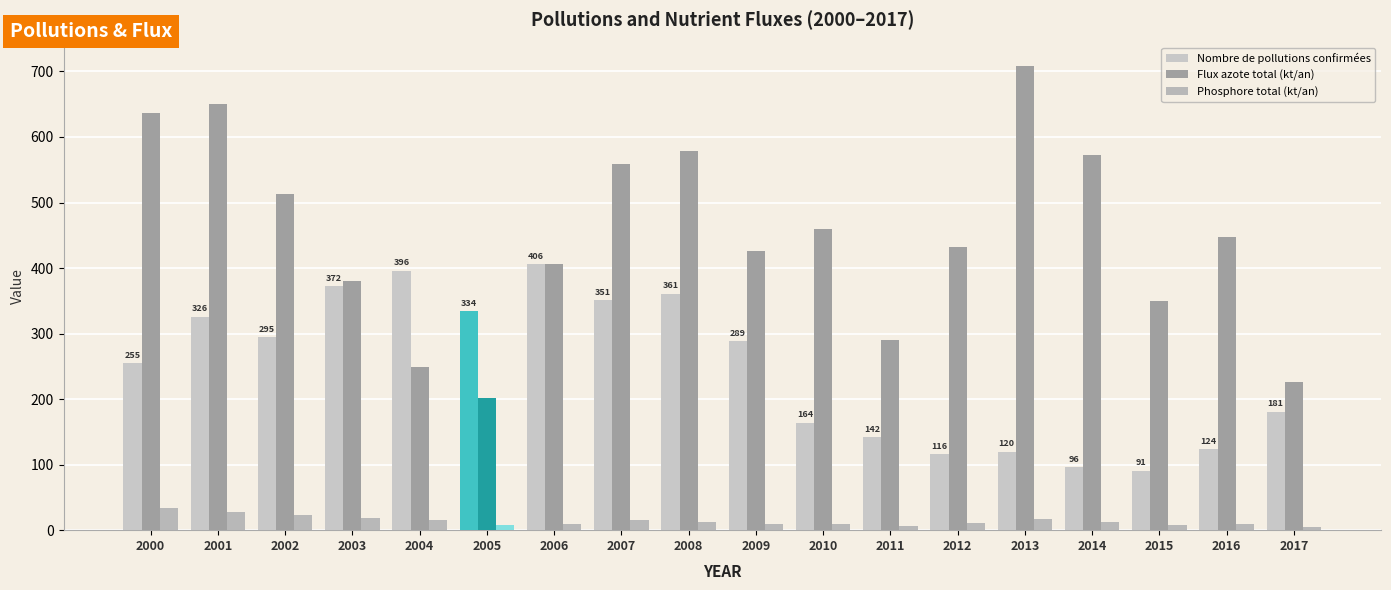

What is the difference between the maximum and minimum values in the Flux azote total (kt/an) series?

506.5